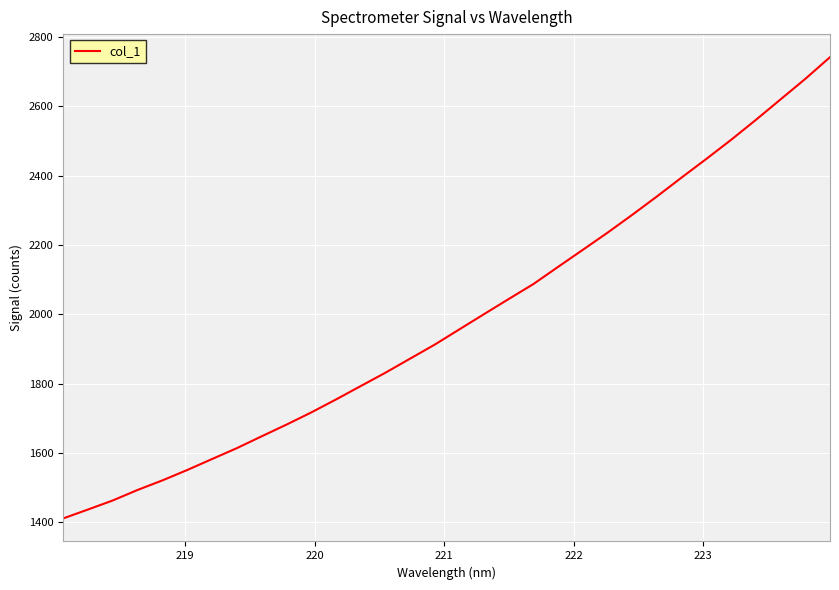

What is the difference between the maximum and minimum values?

1329.7